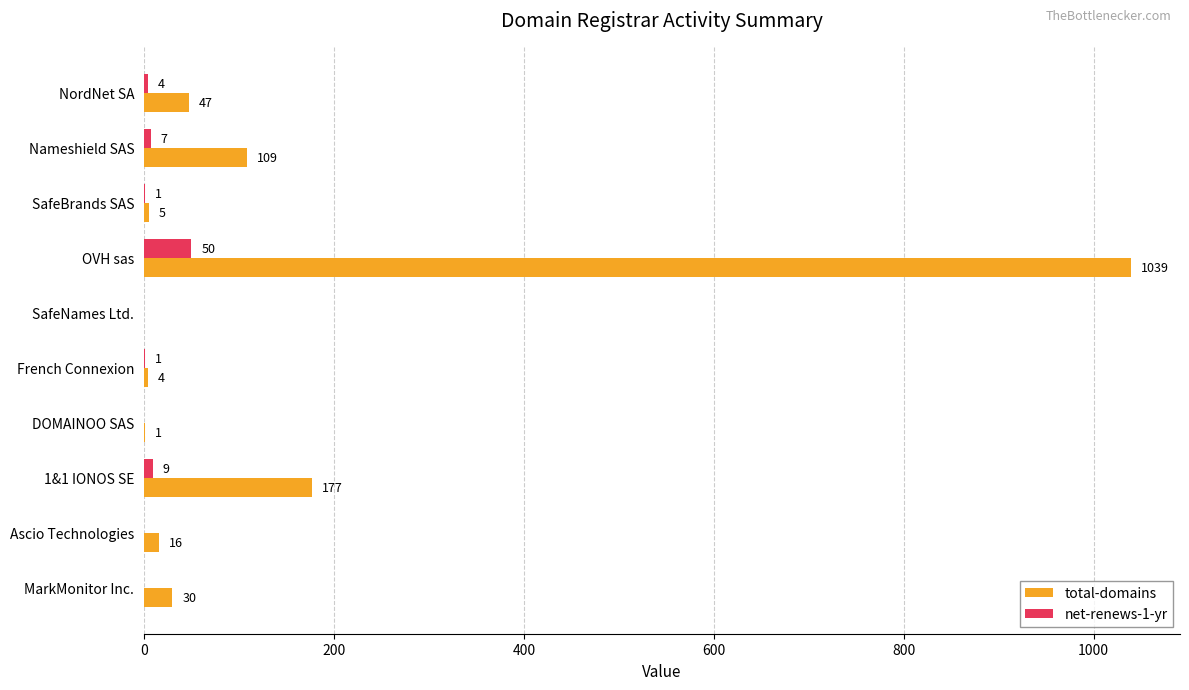

Is the value of net-renews-1-yr at Ascio Technologies greater than the value of total-domains at Ascio Technologies?

No